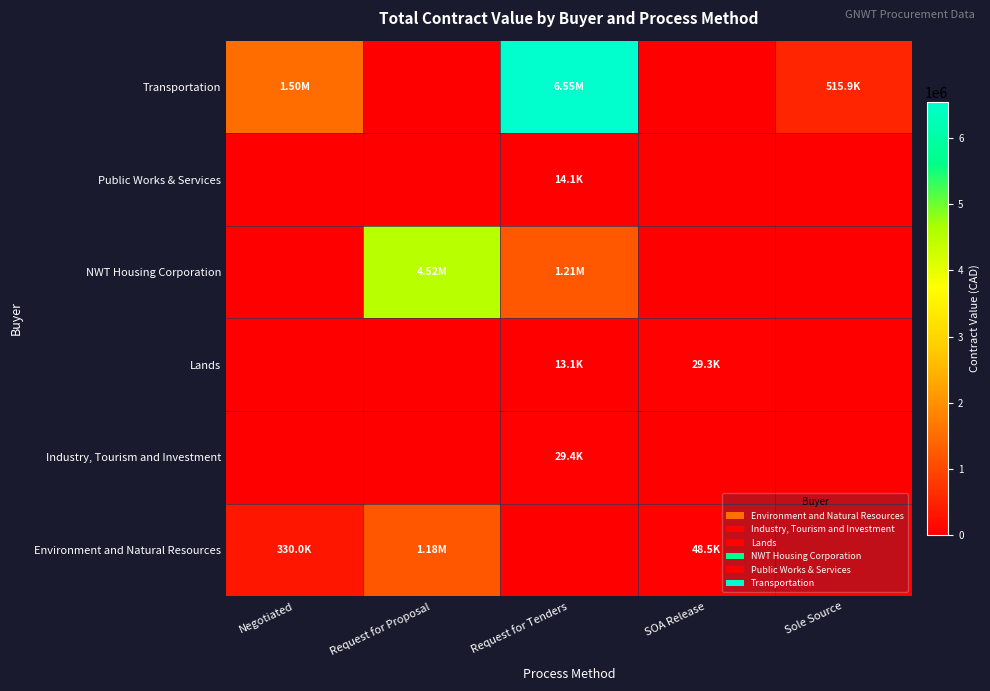

The chart shows a value of 0.0 at Request for Proposal. True or false?

True